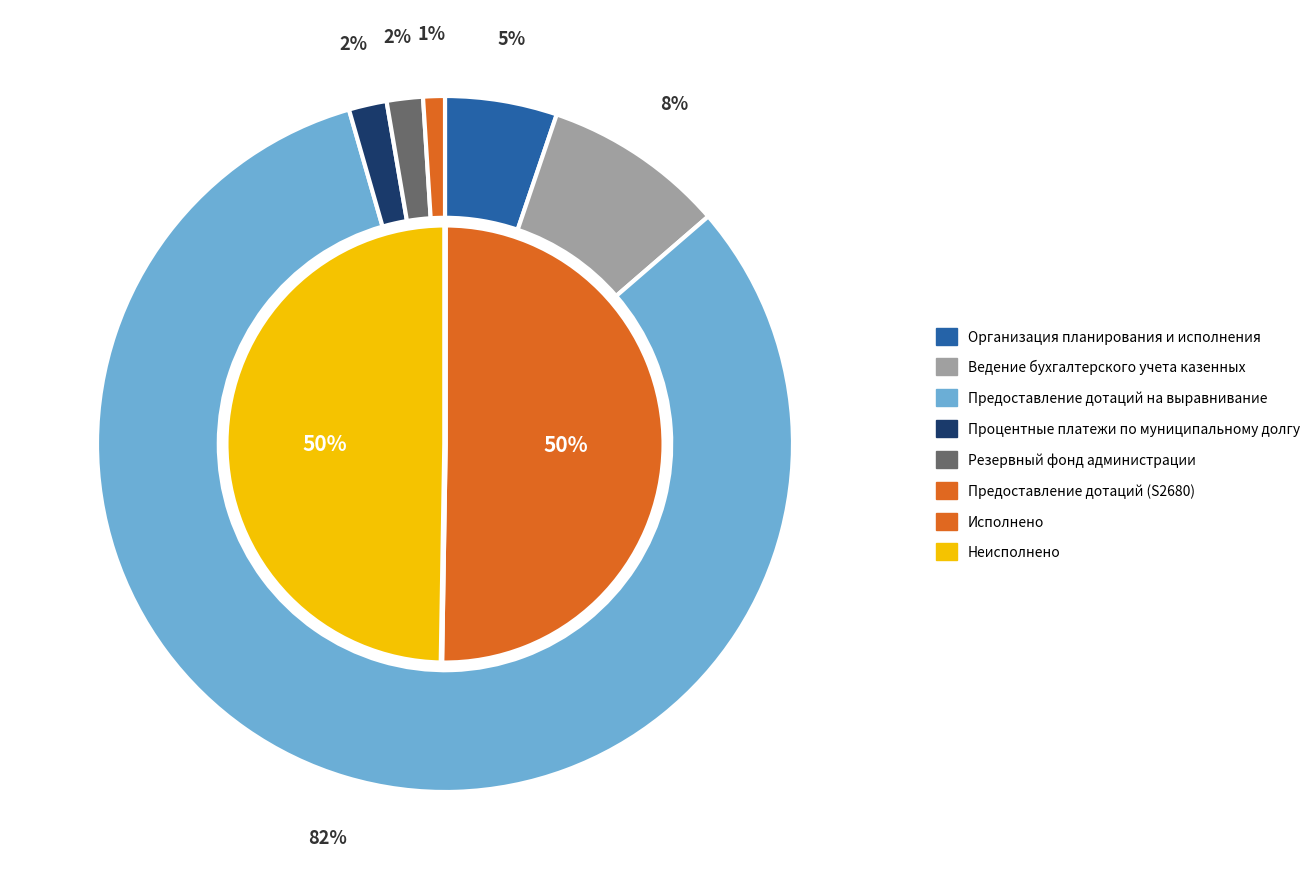

Is the sum of Резервный фонд администрации and Ведение бухгалтерского учета казенных greater than half?

No